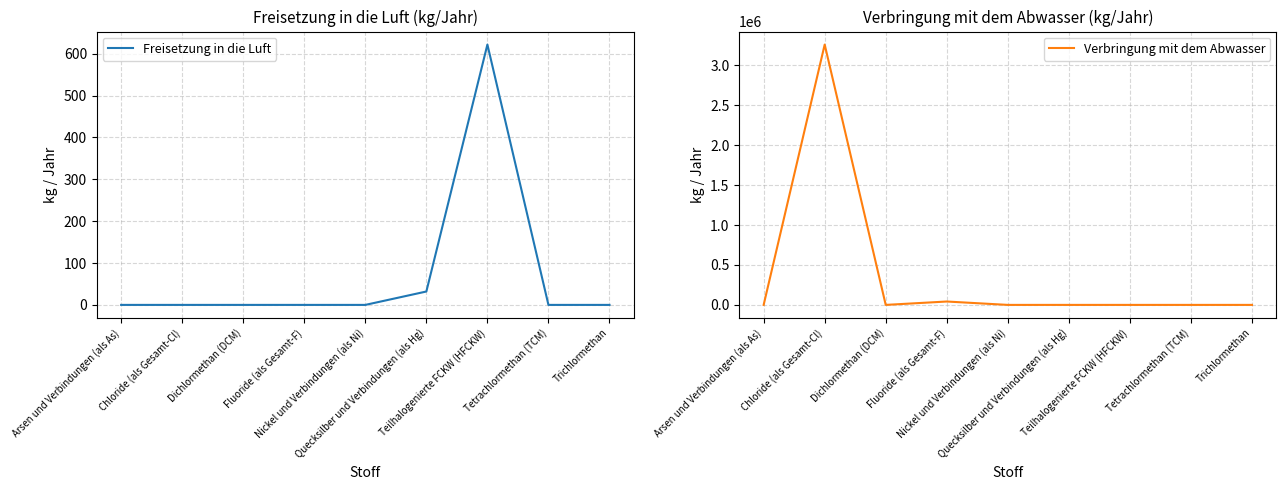

How many times do Verbringung mit dem Abwasser and Freisetzung in die Luft cross each other?

2